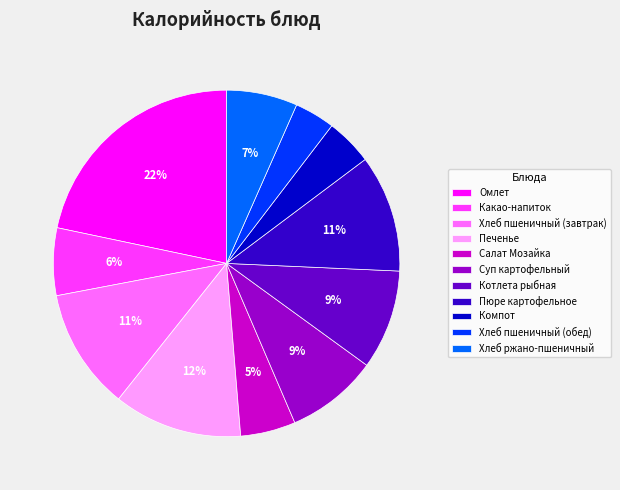

The Компот slice represents 4% of the pie. True or false?

True